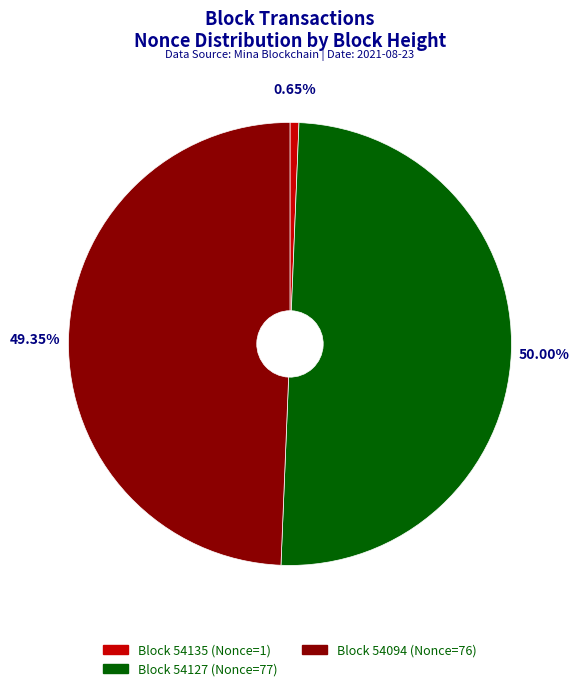

Between Block 54094 (Nonce=76) and Block 54135 (Nonce=1), which is larger?

Block 54094 (Nonce=76)